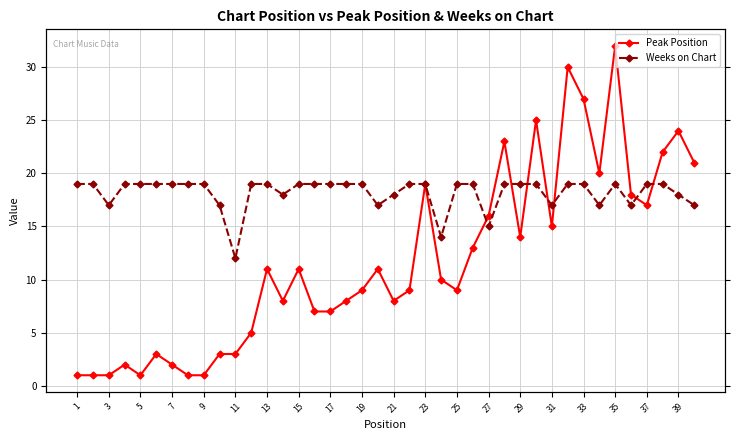

What is the difference between the maximum and minimum values in the Peak Position series?

31